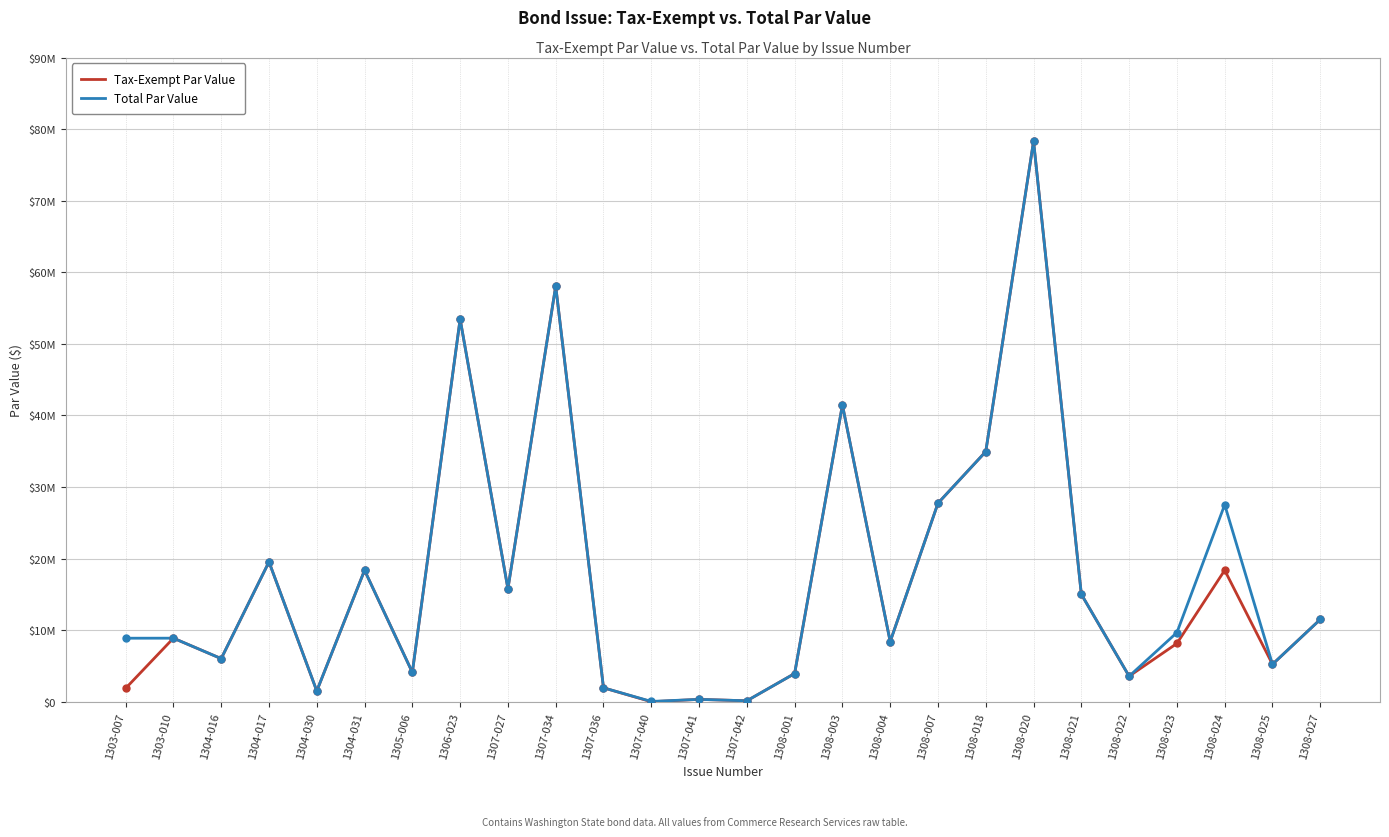

Between 1308-003 and 1303-010, which is larger?

1308-003